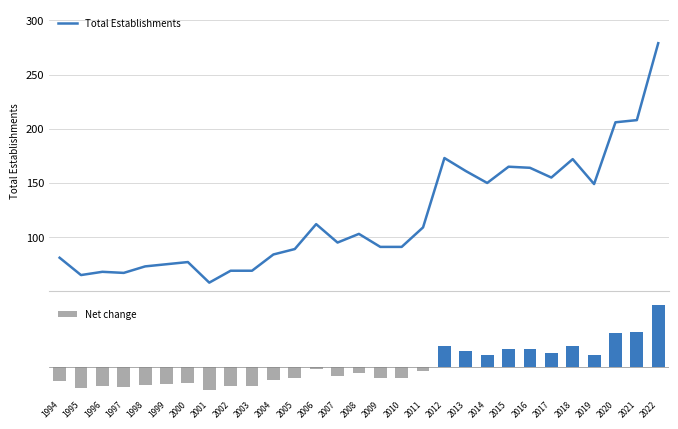

Is it true that Net change equals 12.7 at 2015?

True